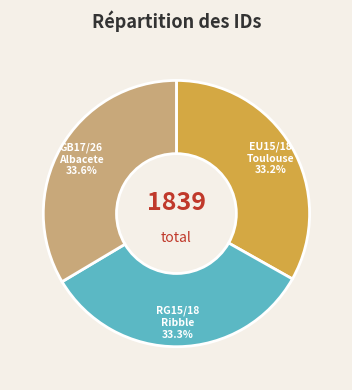

Is GB17/26 Albacete the majority of the pie?

No